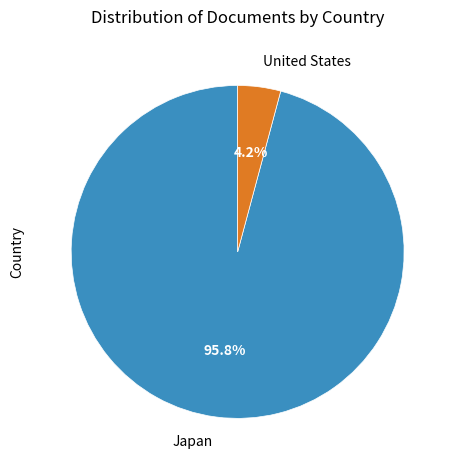

Is there any slice that represents more than half of the pie?

Yes